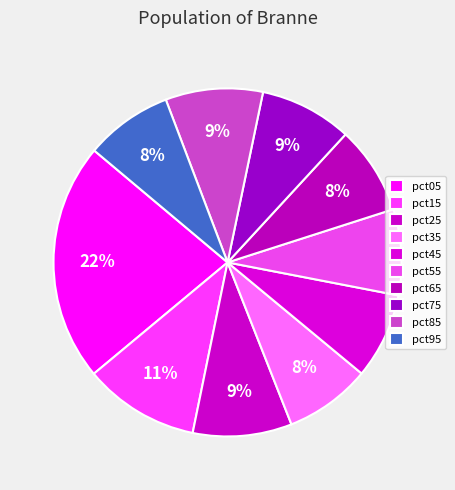

How many slices are in this pie chart?

10